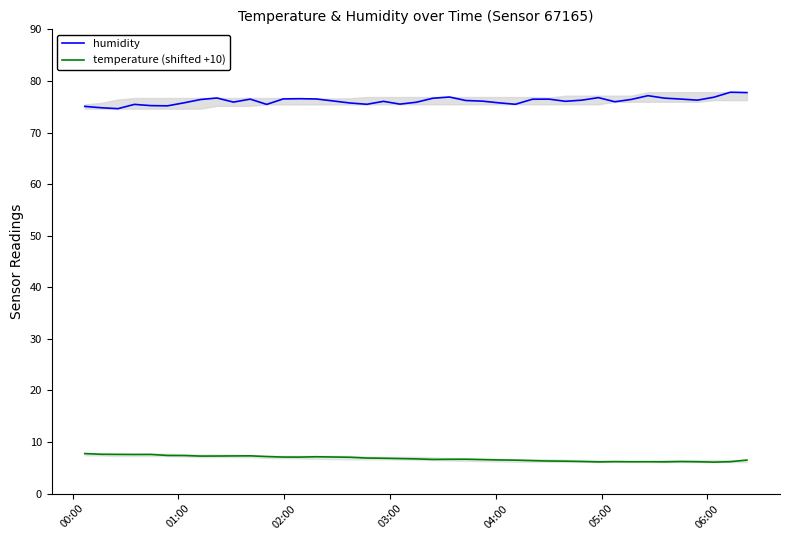

True or false: temperature (shifted +10) and humidity cross at least once.

False